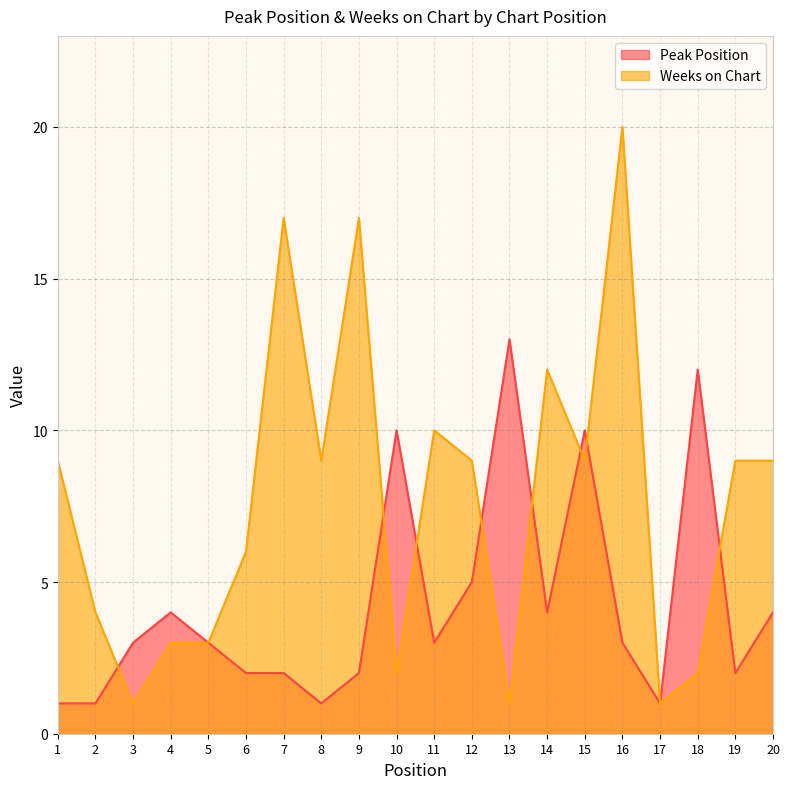

What is the lowest value of the Weeks on Chart series?

1